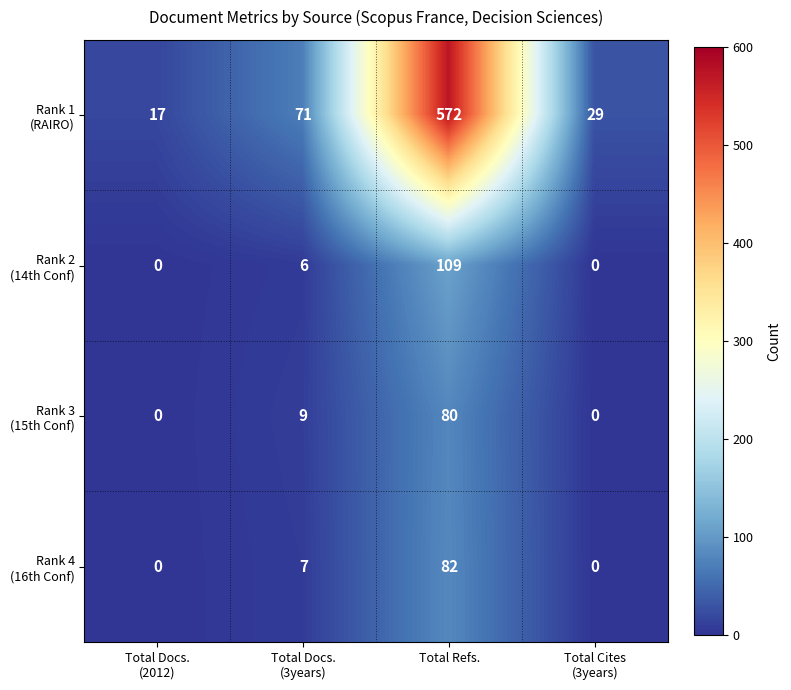

What is the spread (max minus min) of values at Total Docs.
(2012)?

17